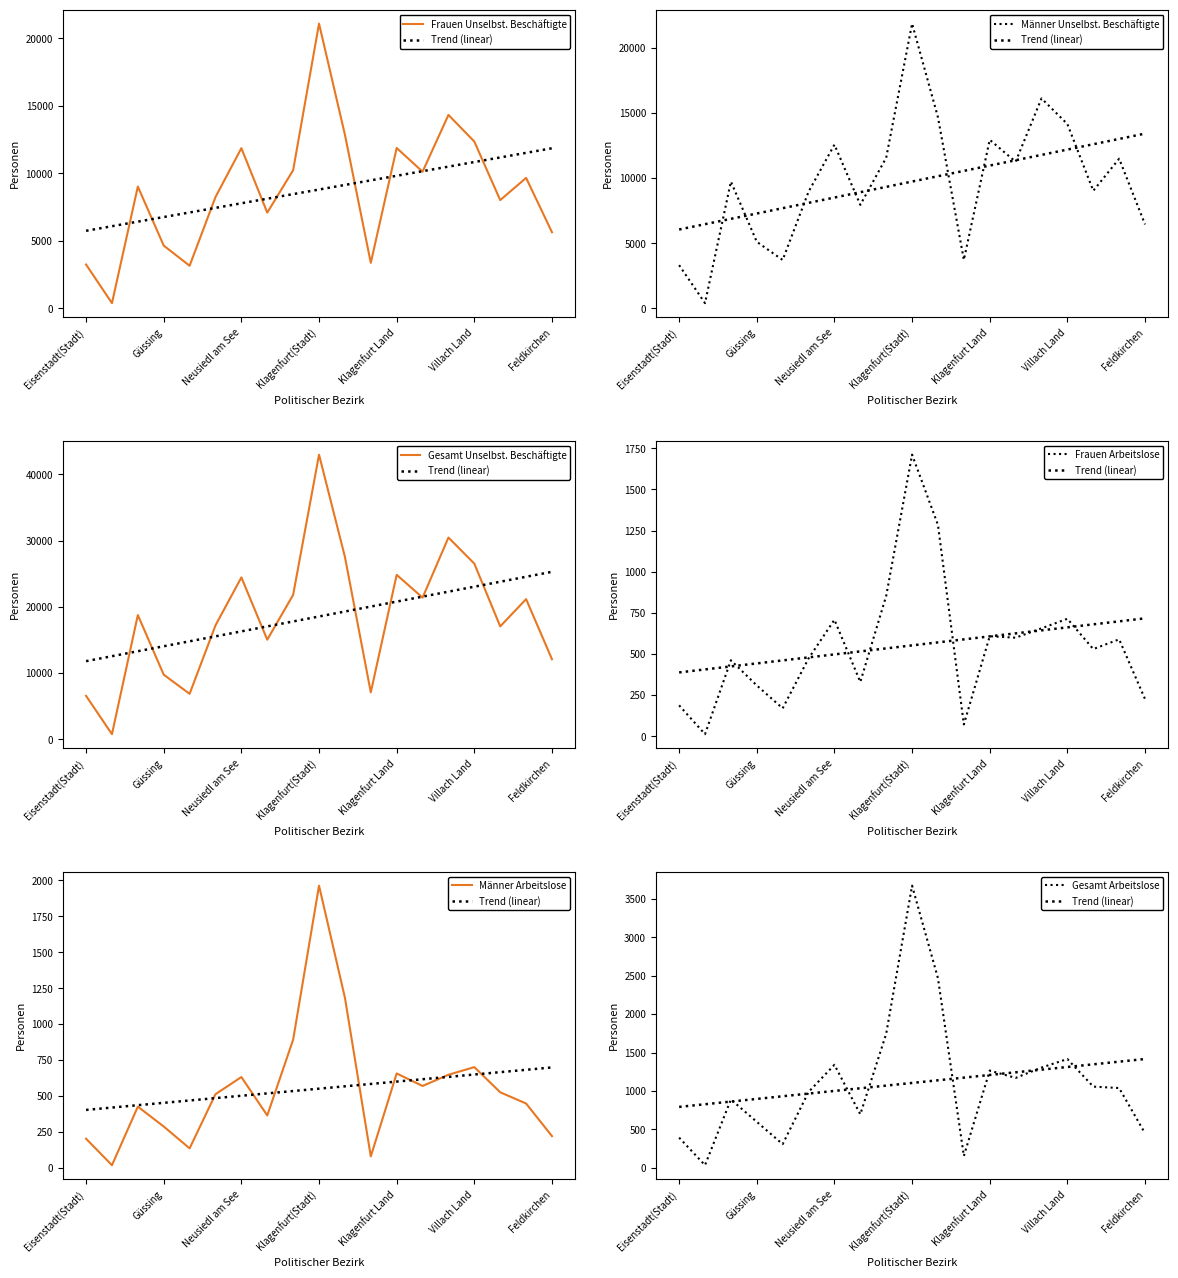

What is the label of the 5th point from the left?

Jennersdorf